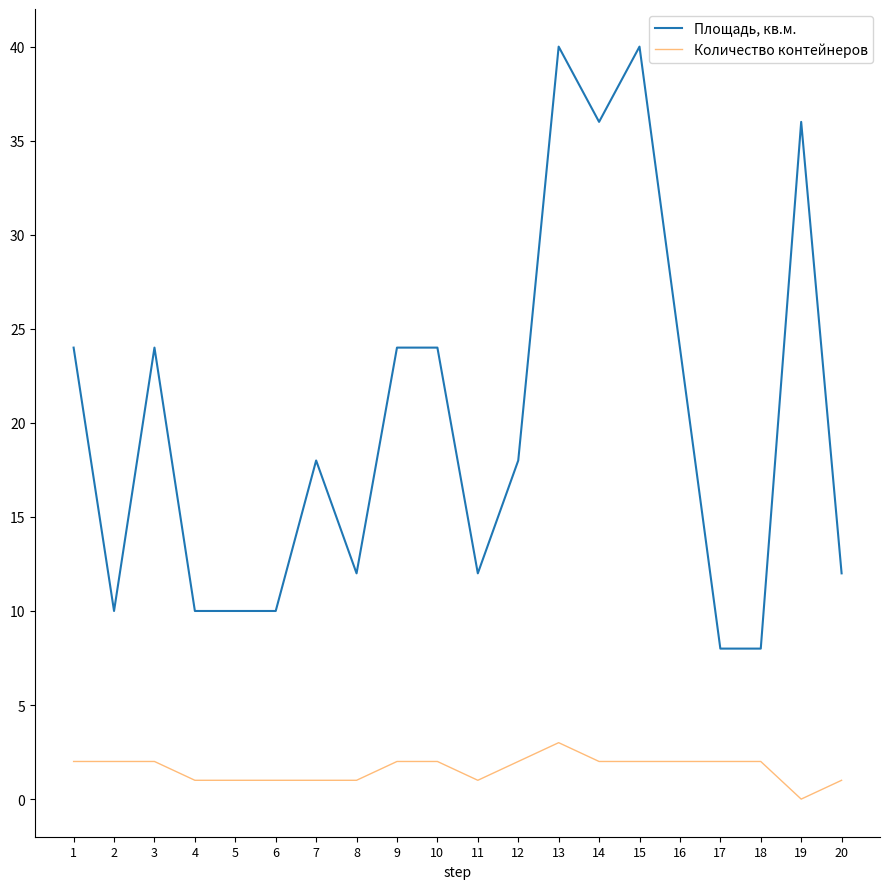

What is the maximum value shown in the chart?

40